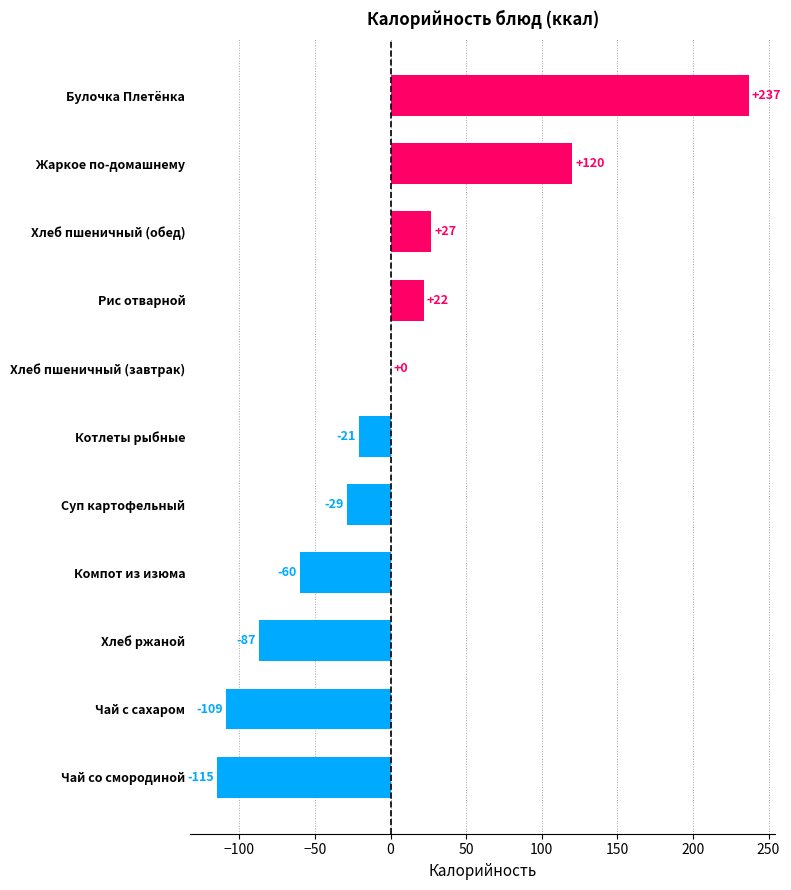

Is it true that the value at Компот из изюма is -36?

False